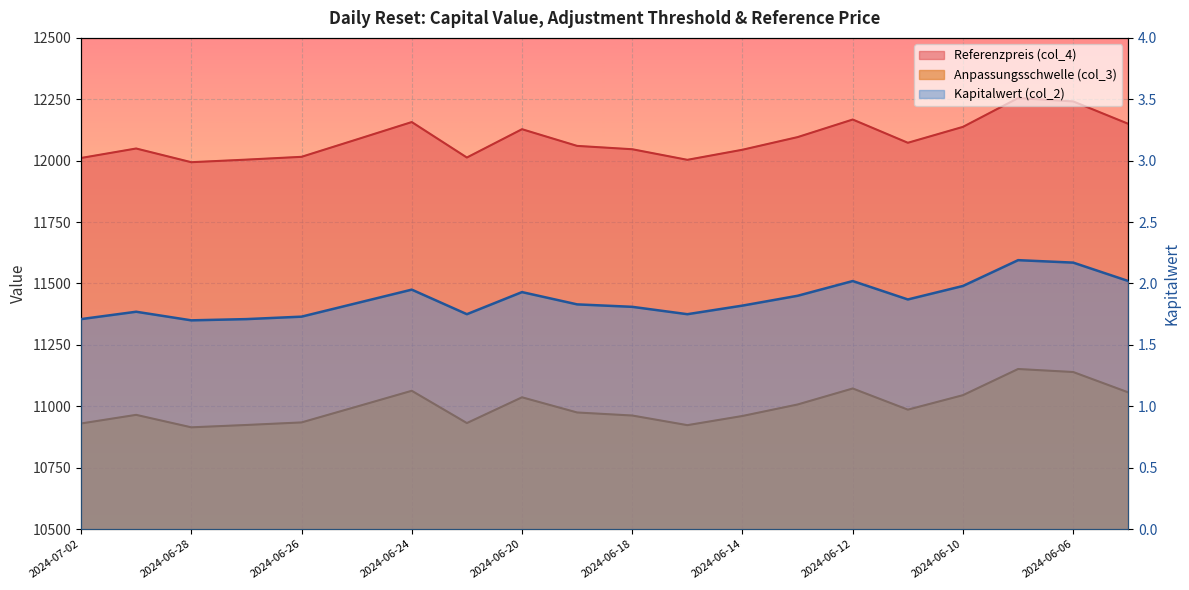

Reading left to right, what are all the values shown in this chart?

Anpassungsschwelle (col_3): 2024-07-02=10930.0	2024-07-01=10965.1	2024-06-28=10914.4	2024-06-27=10923.9	2024-06-26=10934.3	2024-06-25=10998.5	2024-06-24=11063.1	2024-06-21=10931.7	2024-06-20=11036.6	2024-06-19=10974.8	2024-06-18=10962.4	2024-06-17=10923.2	2024-06-14=10960.6	2024-06-13=11007.4	2024-06-12=11072.5	2024-06-11=10986.4	2024-06-10=11045.3	2024-06-07=11151.8	2024-06-06=11139.5	2024-06-05=11056.5
Referenzpreis (col_4): 2024-07-02=12011.0	2024-07-01=12049.6	2024-06-28=11993.8	2024-06-27=12004.3	2024-06-26=12015.7	2024-06-25=12086.3	2024-06-24=12157.3	2024-06-21=12012.9	2024-06-20=12128.2	2024-06-19=12060.2	2024-06-18=12046.6	2024-06-17=12003.5	2024-06-14=12044.6	2024-06-13=12096.0	2024-06-12=12167.6	2024-06-11=12072.9	2024-06-10=12137.7	2024-06-07=12254.8	2024-06-06=12241.2	2024-06-05=12150.0
Kapitalwert (col_2): 2024-07-02=1.7	2024-07-01=1.8	2024-06-28=1.7	2024-06-27=1.7	2024-06-26=1.7	2024-06-25=1.8	2024-06-24=1.9	2024-06-21=1.8	2024-06-20=1.9	2024-06-19=1.8	2024-06-18=1.8	2024-06-17=1.8	2024-06-14=1.8	2024-06-13=1.9	2024-06-12=2.0	2024-06-11=1.9	2024-06-10=2.0	2024-06-07=2.2	2024-06-06=2.2	2024-06-05=2.0